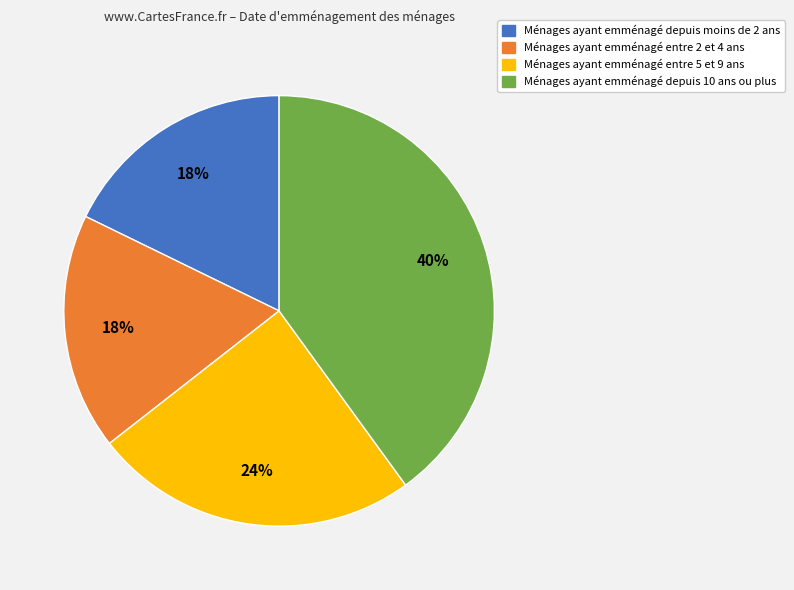

To the nearest percent, what is the average slice percentage?

25%